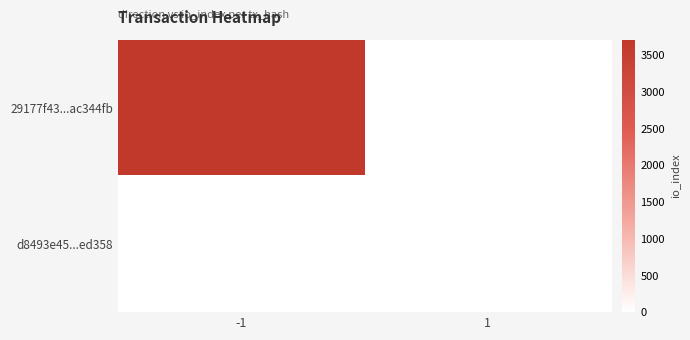

Between 1 and -1, which is larger?

-1